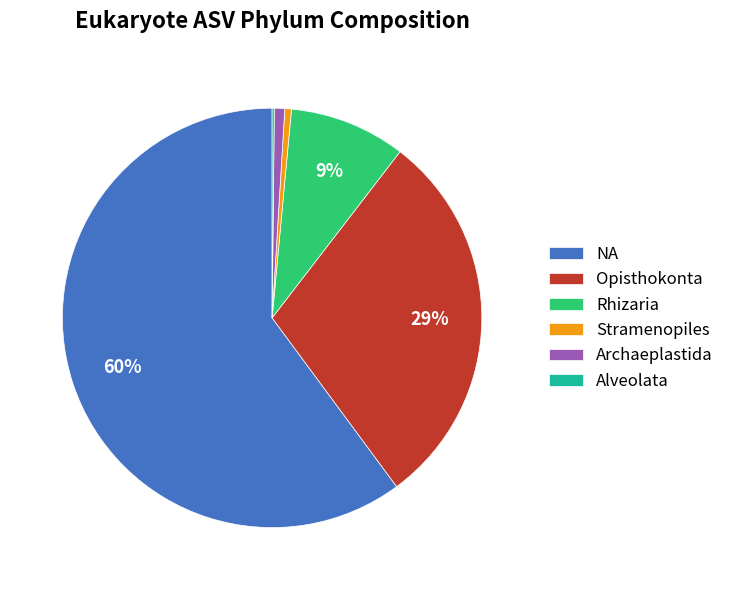

True or false: Opisthokonta accounts for 34% of the total.

False